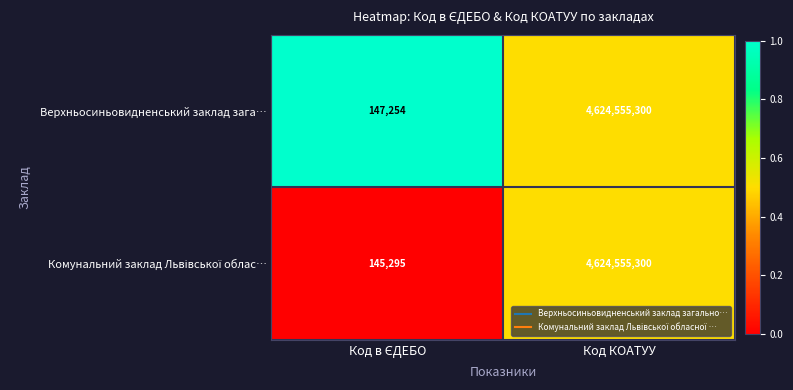

The Верхньосиньовидненський заклад зага… series shows 4624555300 at Код КОАТУУ. True or false?

True